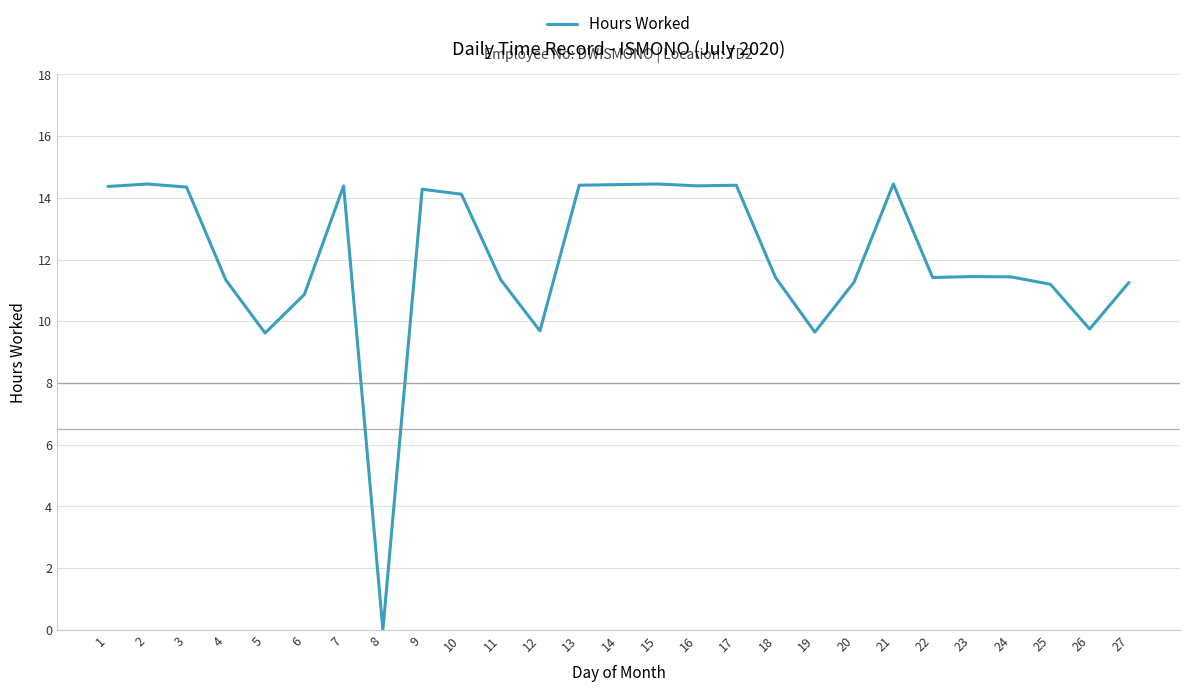

The value at 19 is 3.1. True or false?

False